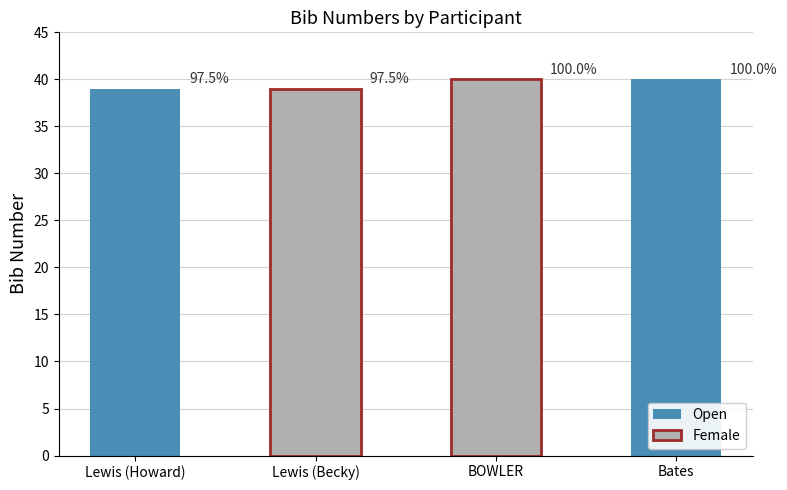

True or false: the data shows 68 at BOWLER.

False